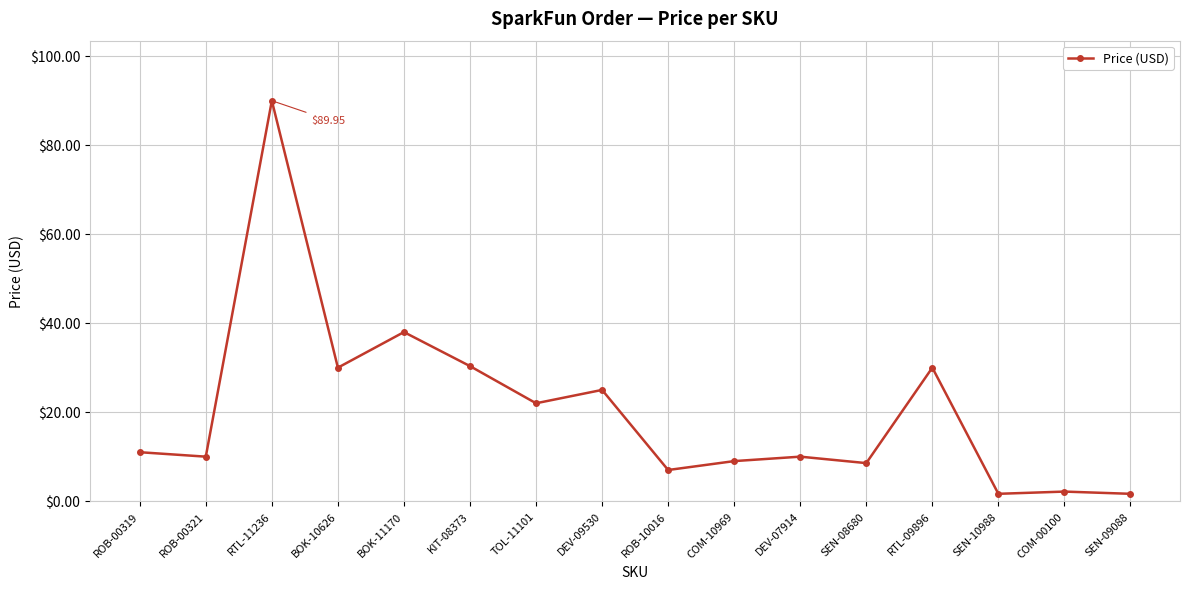

Where is the first local minimum?

ROB-00321